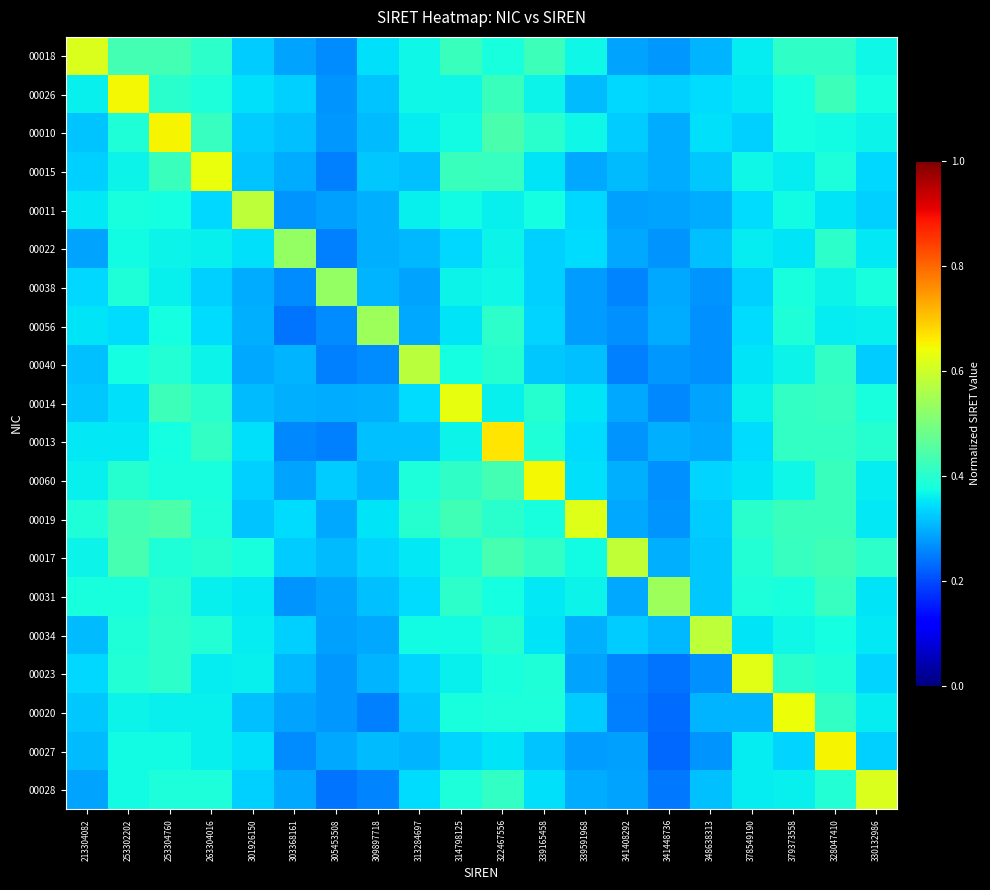

Reading left to right, list all the values displayed in this chart.

00018: 213304082=0.6	253302202=0.4	253304760=0.4	263304016=0.4	301926150=0.3	303368161=0.3	305453508=0.3	309897718=0.3	313284697=0.4	314798125=0.4	322467556=0.4	339165458=0.4	339591968=0.4	341408292=0.3	341448736=0.3	348638313=0.3	378549190=0.4	379373558=0.4	328047410=0.4	330132986=0.4
00026: 213304082=0.4	253302202=0.6	253304760=0.4	263304016=0.4	301926150=0.3	303368161=0.3	305453508=0.3	309897718=0.3	313284697=0.4	314798125=0.4	322467556=0.4	339165458=0.4	339591968=0.3	341408292=0.3	341448736=0.3	348638313=0.3	378549190=0.4	379373558=0.4	328047410=0.4	330132986=0.4
00010: 213304082=0.3	253302202=0.4	253304760=0.7	263304016=0.4	301926150=0.3	303368161=0.3	305453508=0.3	309897718=0.3	313284697=0.4	314798125=0.4	322467556=0.4	339165458=0.4	339591968=0.4	341408292=0.3	341448736=0.3	348638313=0.3	378549190=0.3	379373558=0.4	328047410=0.4	330132986=0.4
00015: 213304082=0.3	253302202=0.4	253304760=0.4	263304016=0.6	301926150=0.3	303368161=0.3	305453508=0.3	309897718=0.3	313284697=0.3	314798125=0.4	322467556=0.4	339165458=0.4	339591968=0.3	341408292=0.3	341448736=0.3	348638313=0.3	378549190=0.4	379373558=0.4	328047410=0.4	330132986=0.3
00011: 213304082=0.4	253302202=0.4	253304760=0.4	263304016=0.3	301926150=0.6	303368161=0.3	305453508=0.3	309897718=0.3	313284697=0.4	314798125=0.4	322467556=0.4	339165458=0.4	339591968=0.3	341408292=0.3	341448736=0.3	348638313=0.3	378549190=0.3	379373558=0.4	328047410=0.4	330132986=0.3
00022: 213304082=0.3	253302202=0.4	253304760=0.4	263304016=0.4	301926150=0.3	303368161=0.5	305453508=0.3	309897718=0.3	313284697=0.3	314798125=0.3	322467556=0.4	339165458=0.3	339591968=0.3	341408292=0.3	341448736=0.3	348638313=0.3	378549190=0.4	379373558=0.3	328047410=0.4	330132986=0.4
00038: 213304082=0.3	253302202=0.4	253304760=0.4	263304016=0.3	301926150=0.3	303368161=0.3	305453508=0.5	309897718=0.3	313284697=0.3	314798125=0.4	322467556=0.4	339165458=0.3	339591968=0.3	341408292=0.3	341448736=0.3	348638313=0.3	378549190=0.3	379373558=0.4	328047410=0.4	330132986=0.4
00056: 213304082=0.4	253302202=0.3	253304760=0.4	263304016=0.3	301926150=0.3	303368161=0.2	305453508=0.3	309897718=0.5	313284697=0.3	314798125=0.3	322467556=0.4	339165458=0.3	339591968=0.3	341408292=0.3	341448736=0.3	348638313=0.3	378549190=0.3	379373558=0.4	328047410=0.4	330132986=0.4
00040: 213304082=0.3	253302202=0.4	253304760=0.4	263304016=0.4	301926150=0.3	303368161=0.3	305453508=0.3	309897718=0.3	313284697=0.6	314798125=0.4	322467556=0.4	339165458=0.3	339591968=0.3	341408292=0.3	341448736=0.3	348638313=0.3	378549190=0.4	379373558=0.4	328047410=0.4	330132986=0.3
00014: 213304082=0.3	253302202=0.3	253304760=0.4	263304016=0.4	301926150=0.3	303368161=0.3	305453508=0.3	309897718=0.3	313284697=0.3	314798125=0.6	322467556=0.4	339165458=0.4	339591968=0.4	341408292=0.3	341448736=0.3	348638313=0.3	378549190=0.4	379373558=0.4	328047410=0.4	330132986=0.4
00013: 213304082=0.4	253302202=0.4	253304760=0.4	263304016=0.4	301926150=0.3	303368161=0.3	305453508=0.3	309897718=0.3	313284697=0.3	314798125=0.4	322467556=0.7	339165458=0.4	339591968=0.3	341408292=0.3	341448736=0.3	348638313=0.3	378549190=0.3	379373558=0.4	328047410=0.4	330132986=0.4
00060: 213304082=0.4	253302202=0.4	253304760=0.4	263304016=0.4	301926150=0.3	303368161=0.3	305453508=0.3	309897718=0.3	313284697=0.4	314798125=0.4	322467556=0.4	339165458=0.6	339591968=0.3	341408292=0.3	341448736=0.3	348638313=0.3	378549190=0.3	379373558=0.4	328047410=0.4	330132986=0.4
00019: 213304082=0.4	253302202=0.4	253304760=0.4	263304016=0.4	301926150=0.3	303368161=0.3	305453508=0.3	309897718=0.4	313284697=0.4	314798125=0.4	322467556=0.4	339165458=0.4	339591968=0.6	341408292=0.3	341448736=0.3	348638313=0.3	378549190=0.4	379373558=0.4	328047410=0.4	330132986=0.4
00017: 213304082=0.4	253302202=0.4	253304760=0.4	263304016=0.4	301926150=0.4	303368161=0.3	305453508=0.3	309897718=0.3	313284697=0.4	314798125=0.4	322467556=0.4	339165458=0.4	339591968=0.4	341408292=0.6	341448736=0.3	348638313=0.3	378549190=0.4	379373558=0.4	328047410=0.4	330132986=0.4
00031: 213304082=0.4	253302202=0.4	253304760=0.4	263304016=0.4	301926150=0.4	303368161=0.3	305453508=0.3	309897718=0.3	313284697=0.3	314798125=0.4	322467556=0.4	339165458=0.4	339591968=0.4	341408292=0.3	341448736=0.5	348638313=0.3	378549190=0.4	379373558=0.4	328047410=0.4	330132986=0.4
00034: 213304082=0.3	253302202=0.4	253304760=0.4	263304016=0.4	301926150=0.4	303368161=0.3	305453508=0.3	309897718=0.3	313284697=0.4	314798125=0.4	322467556=0.4	339165458=0.3	339591968=0.3	341408292=0.3	341448736=0.3	348638313=0.6	378549190=0.4	379373558=0.4	328047410=0.4	330132986=0.4
00023: 213304082=0.3	253302202=0.4	253304760=0.4	263304016=0.4	301926150=0.4	303368161=0.3	305453508=0.3	309897718=0.3	313284697=0.3	314798125=0.4	322467556=0.4	339165458=0.4	339591968=0.3	341408292=0.3	341448736=0.2	348638313=0.3	378549190=0.6	379373558=0.4	328047410=0.4	330132986=0.3
00020: 213304082=0.3	253302202=0.4	253304760=0.4	263304016=0.4	301926150=0.3	303368161=0.3	305453508=0.3	309897718=0.3	313284697=0.3	314798125=0.4	322467556=0.4	339165458=0.4	339591968=0.3	341408292=0.3	341448736=0.2	348638313=0.3	378549190=0.3	379373558=0.6	328047410=0.4	330132986=0.4
00027: 213304082=0.3	253302202=0.4	253304760=0.4	263304016=0.4	301926150=0.3	303368161=0.3	305453508=0.3	309897718=0.3	313284697=0.3	314798125=0.3	322467556=0.3	339165458=0.3	339591968=0.3	341408292=0.3	341448736=0.2	348638313=0.3	378549190=0.4	379373558=0.3	328047410=0.6	330132986=0.3
00028: 213304082=0.3	253302202=0.4	253304760=0.4	263304016=0.4	301926150=0.3	303368161=0.3	305453508=0.2	309897718=0.3	313284697=0.3	314798125=0.4	322467556=0.4	339165458=0.3	339591968=0.3	341408292=0.3	341448736=0.2	348638313=0.3	378549190=0.4	379373558=0.4	328047410=0.4	330132986=0.6